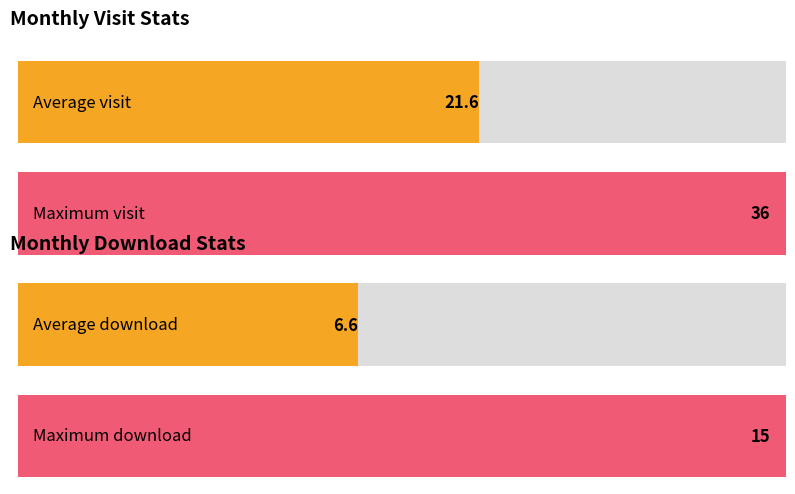

Does the chart contain any negative values?

No